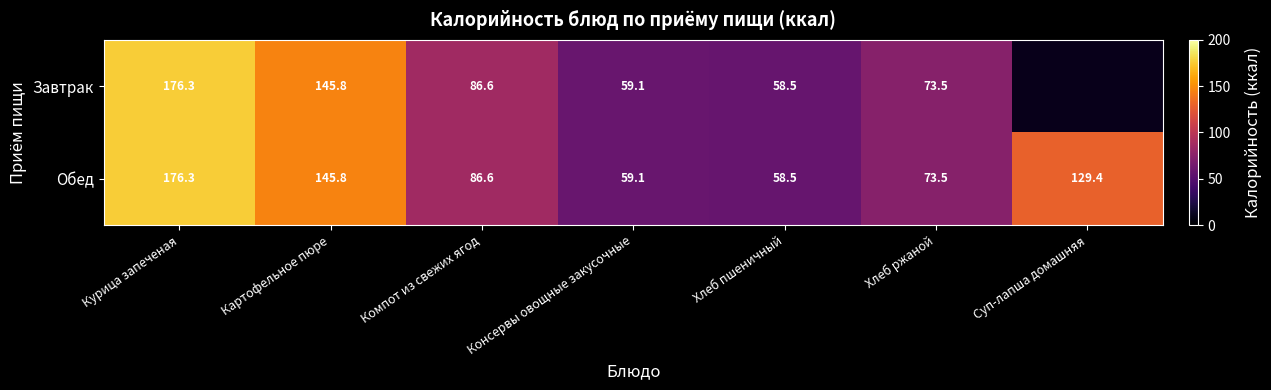

Rank the categories by Обед value from highest to lowest.

Курица запеченая, Картофельное пюре, Суп-лапша домашняя, Компот из свежих ягод, Хлеб ржаной, Консервы овощные закусочные, Хлеб пшеничный